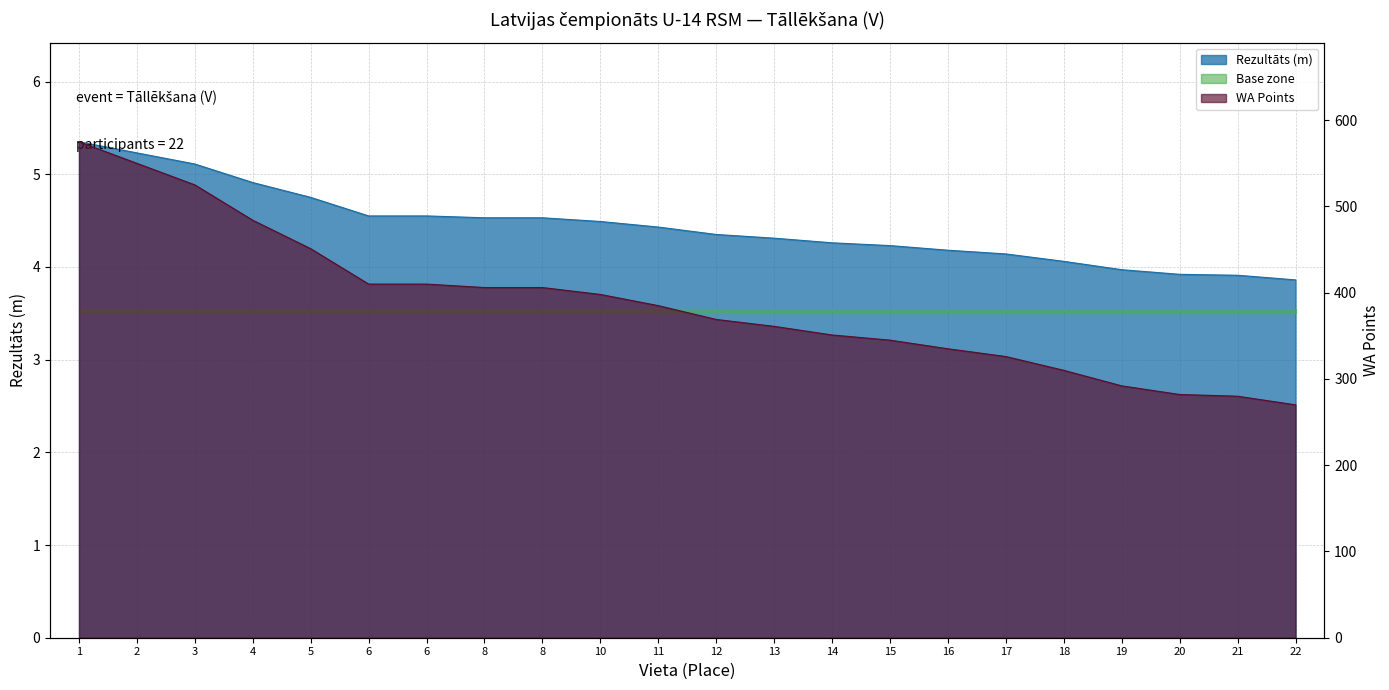

What is the average value of the WA series?

387.3